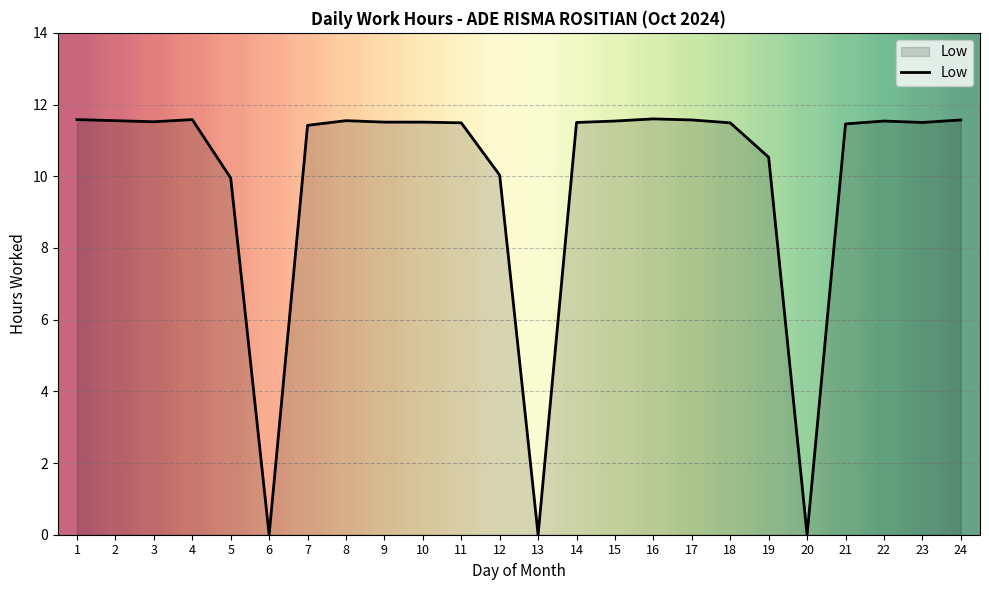

The chart shows a value of 2.7 at 2. True or false?

False